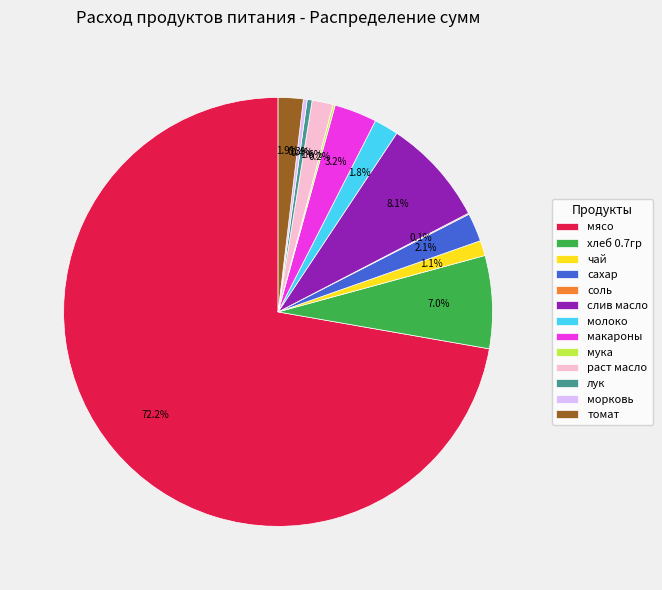

True or false: морковь accounts for 0% of the total.

True